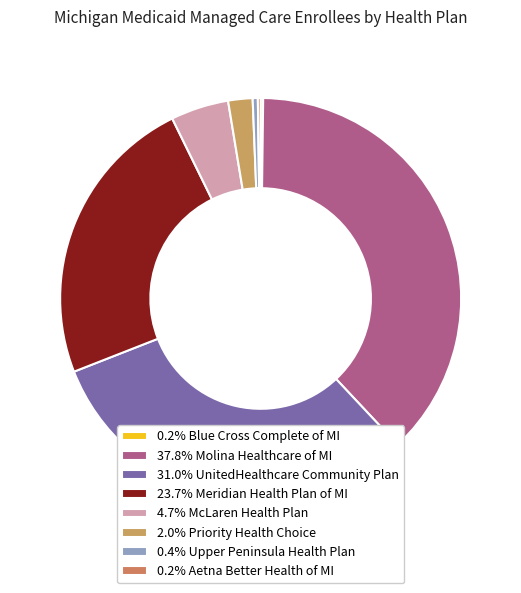

What is the smallest slice in the pie chart?

BLUE CROSS COMPLETE OF MICHIGAN, LLC